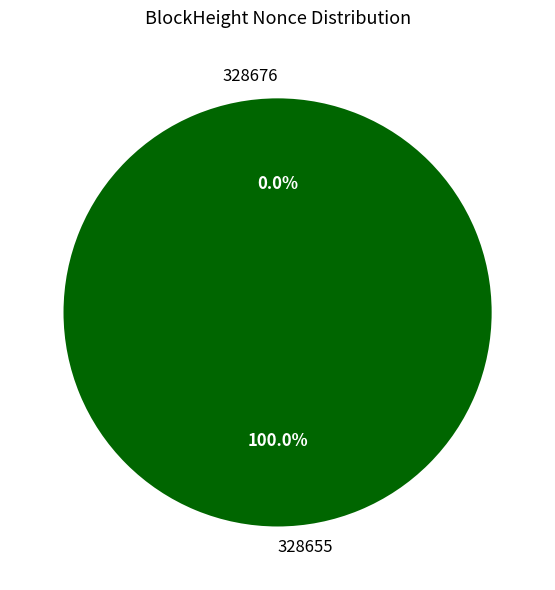

To the nearest percent, what is the difference between the largest and smallest slice percentages?

100%